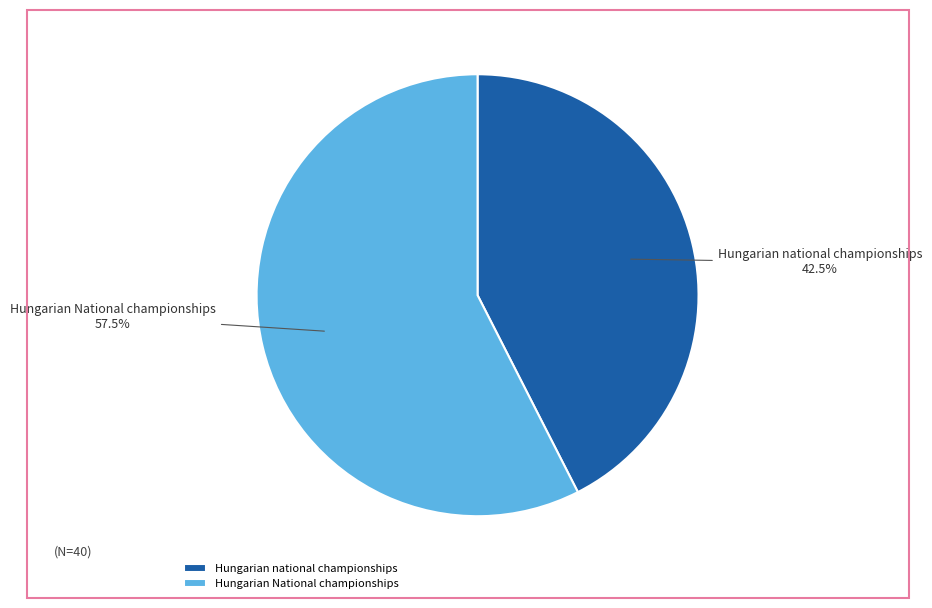

Which slice is the smallest?

Hungarian national championships